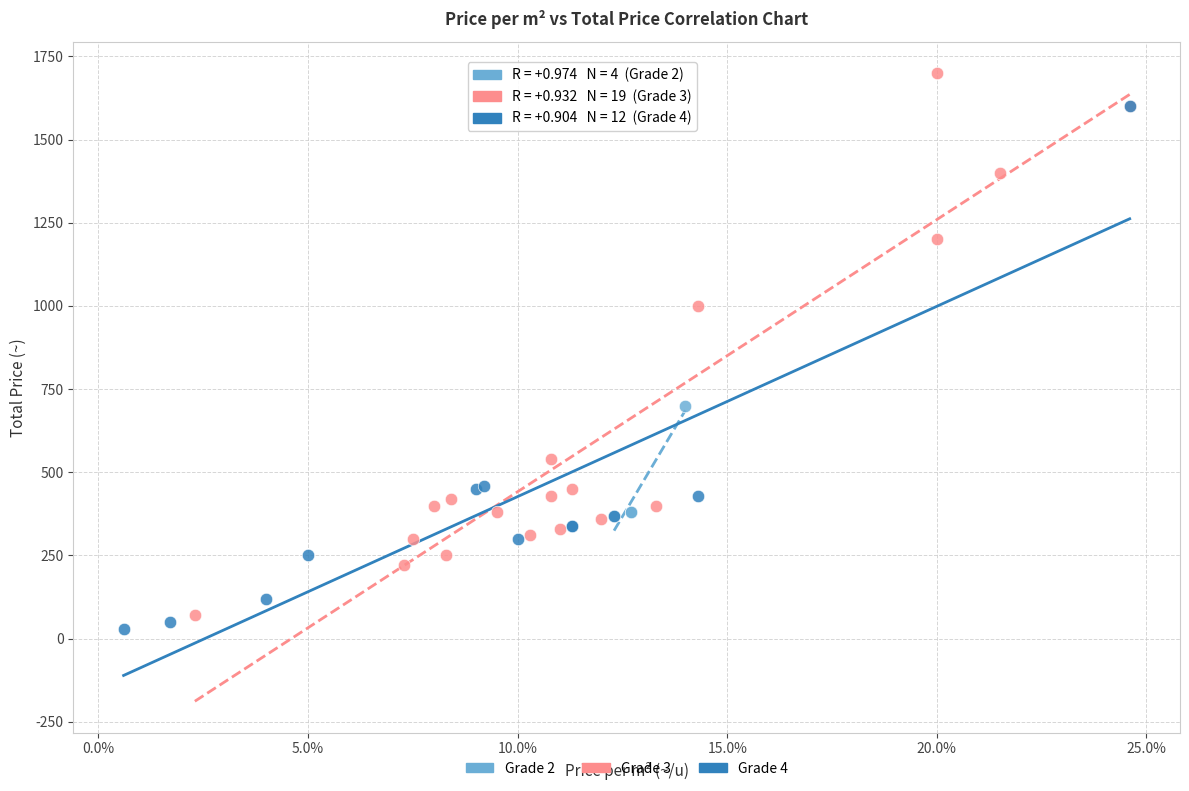

Which series reaches the maximum Y coordinate?

Grade 3